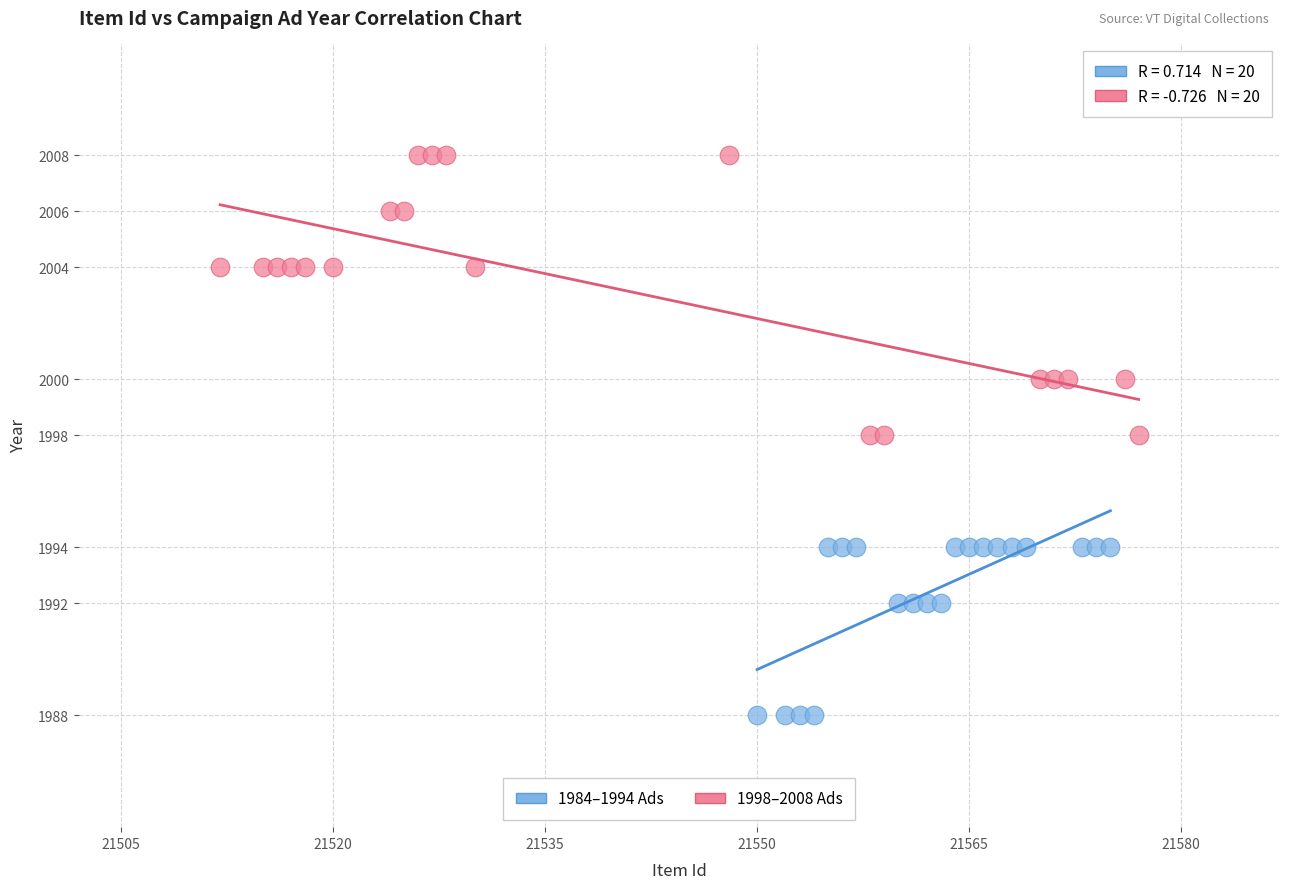

What are all the series names shown in the legend?

1984–1994 Ads, 1998–2008 Ads